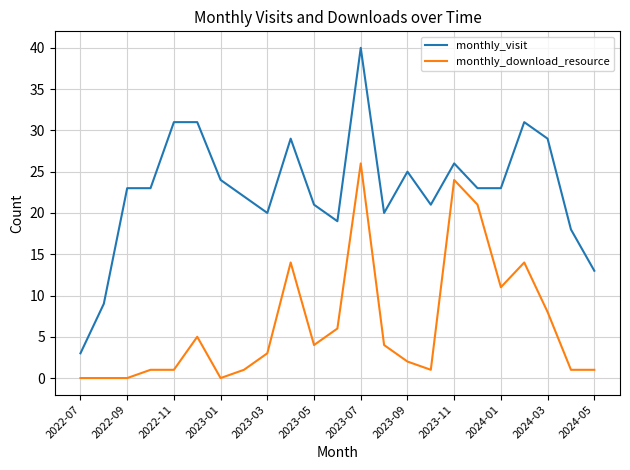

What is the difference between the maximum and minimum values in the monthly_download_resource series?

26